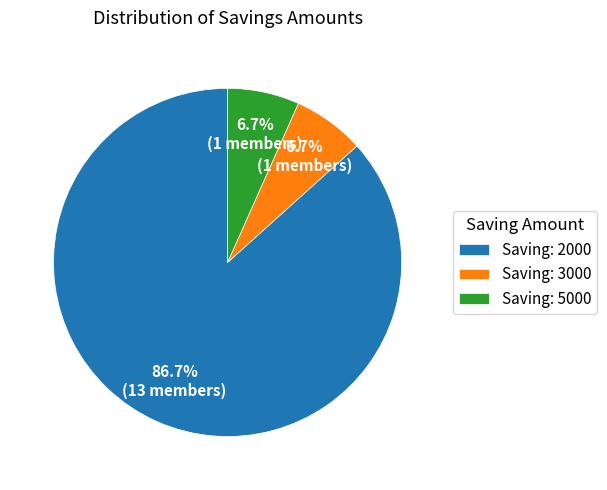

What is the largest slice in the pie chart?

Saving: 2000